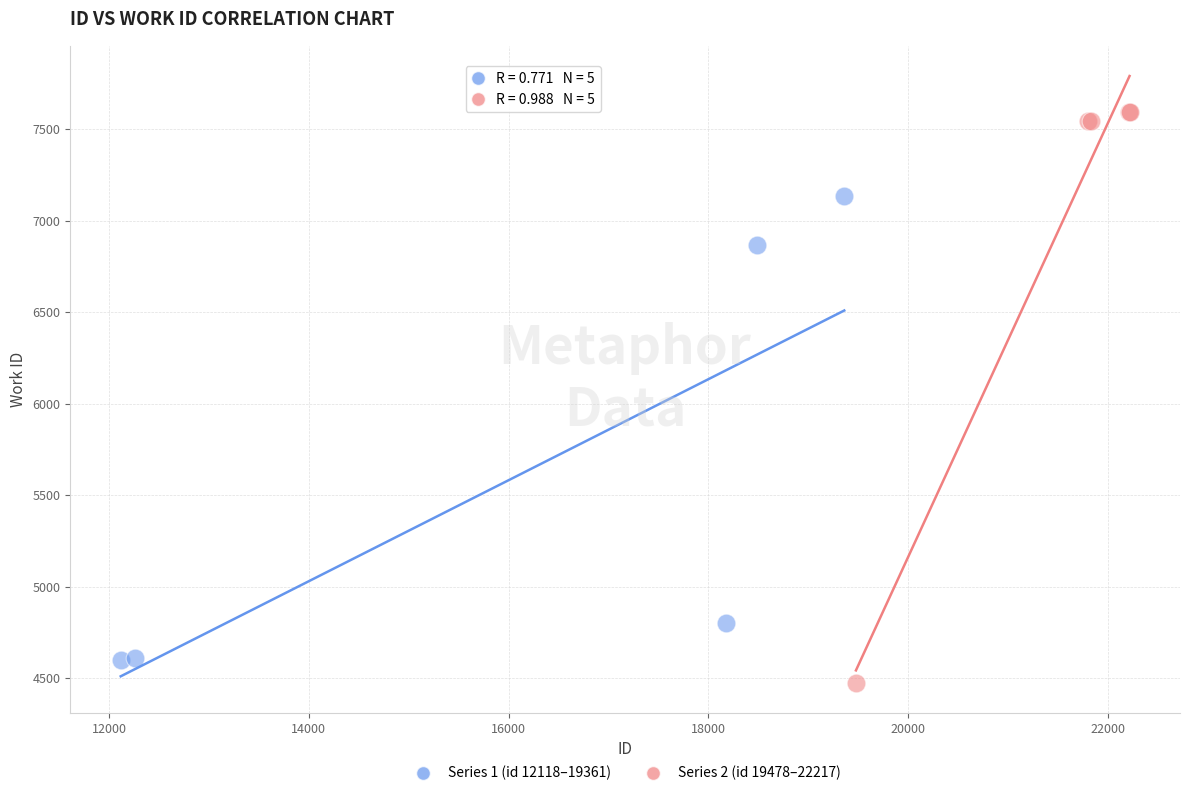

Which series has the largest Y range (max minus min)?

Series 2 (id 19478–22217)